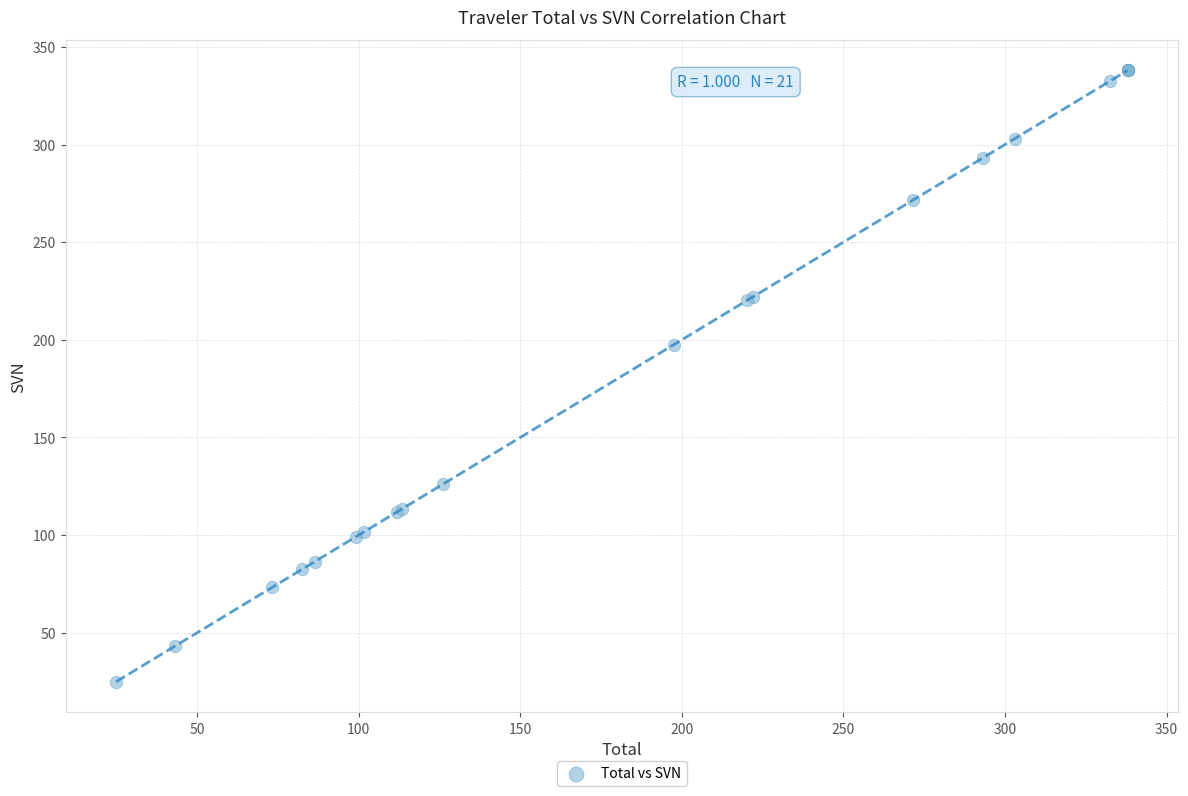

What Y value in the scatter plot is closest to 181?

197.6